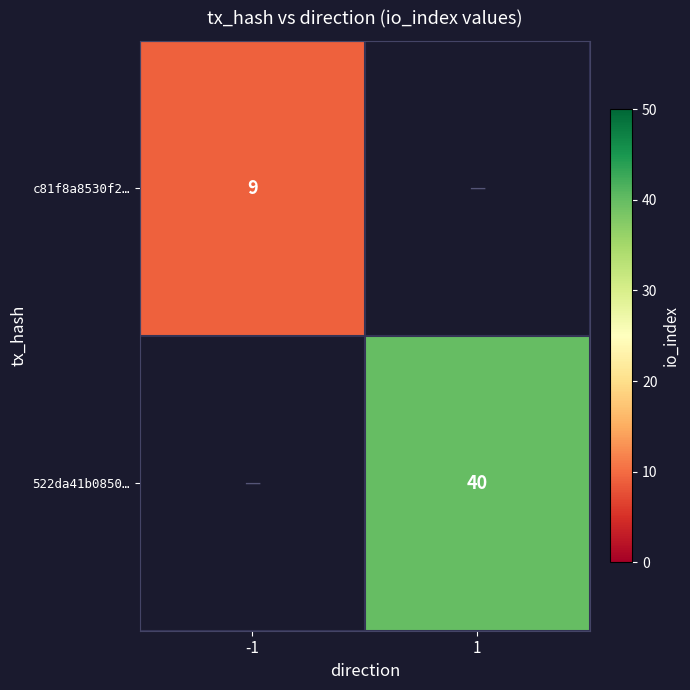

Count the number of data series in this chart.

2